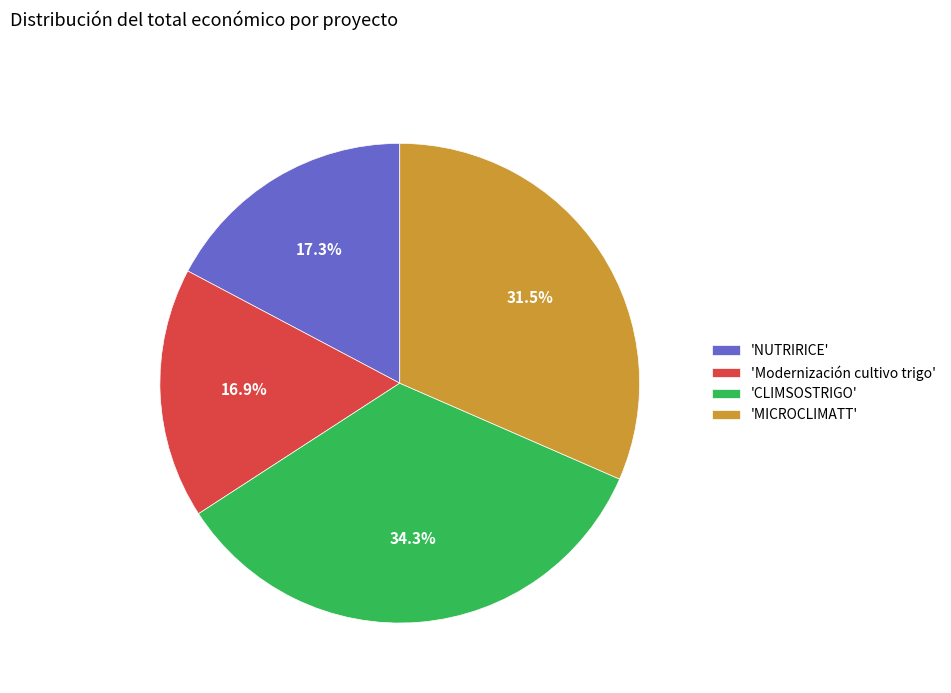

What percentage do 'CLIMSOSTRIGO' and 'Modernización cultivo trigo' together represent?

51.2%